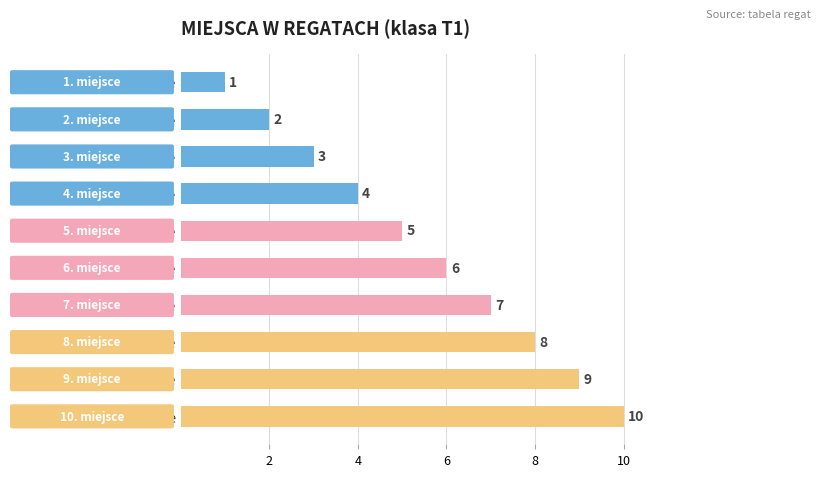

List the labels in order of value, largest first.

10. miejsce, 9. miejsce, 8. miejsce, 7. miejsce, 6. miejsce, 5. miejsce, 4. miejsce, 3. miejsce, 2. miejsce, 1. miejsce